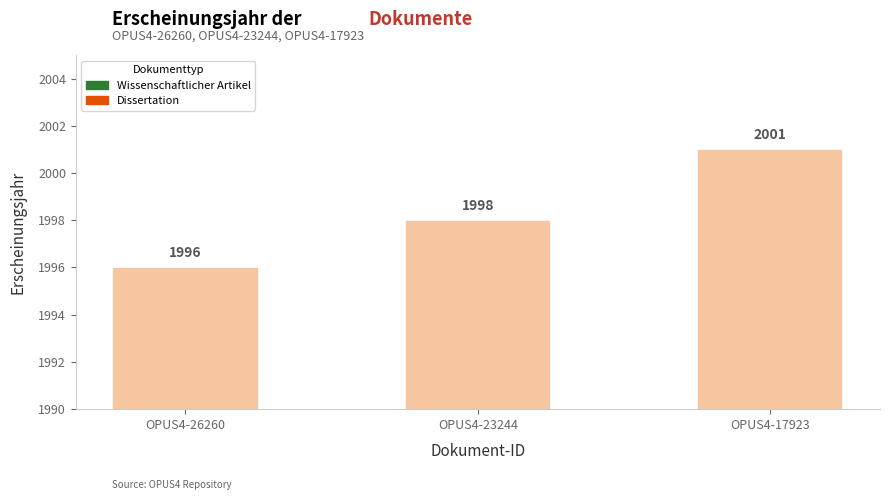

Between OPUS4-17923 and OPUS4-23244, which is larger?

OPUS4-17923